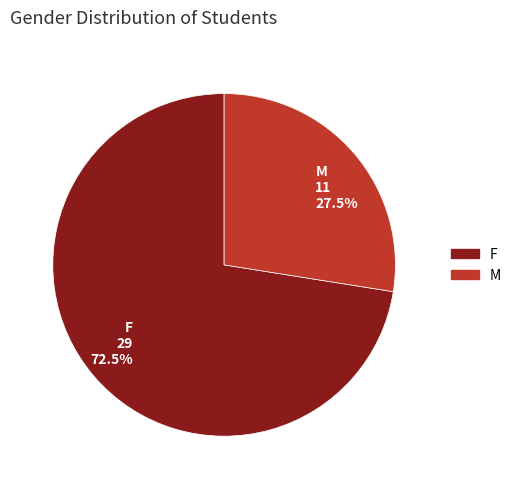

How many slices are in this pie chart?

2